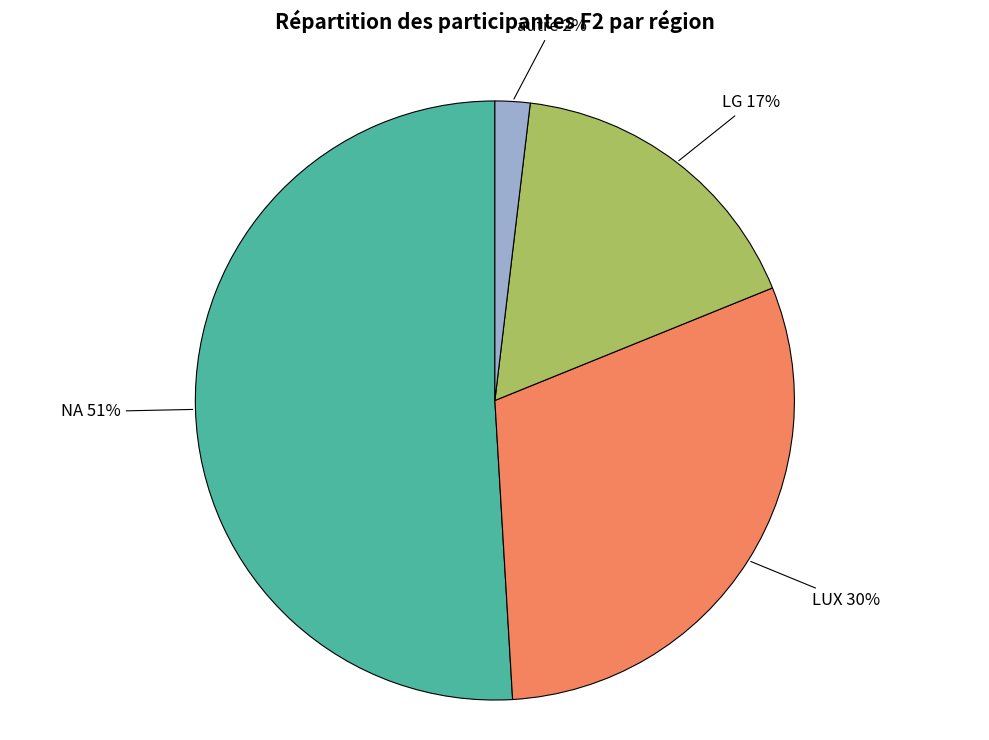

What is the smallest slice in the pie chart?

autre